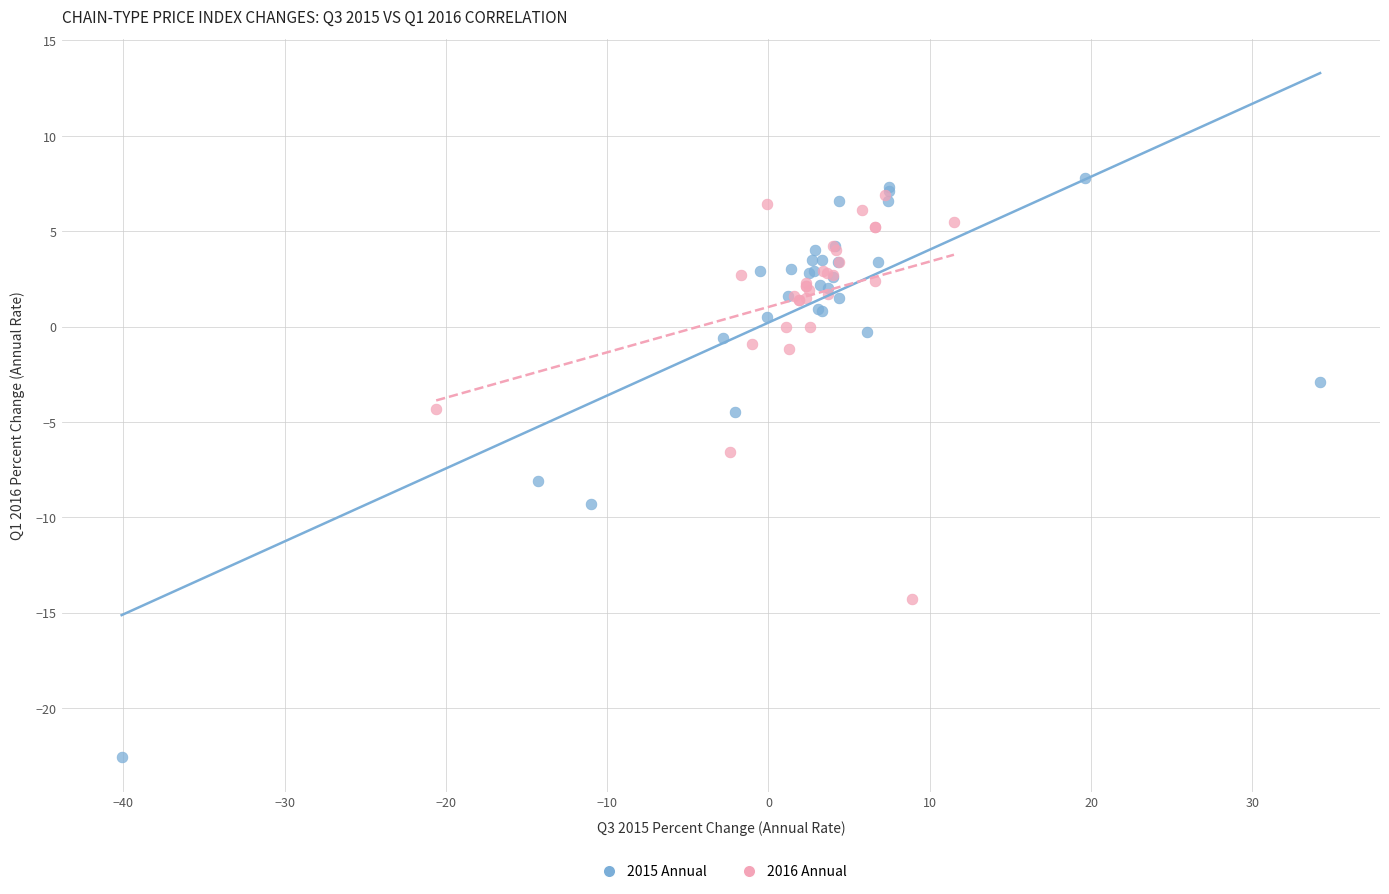

Which series reaches the minimum Y coordinate?

2015 Annual